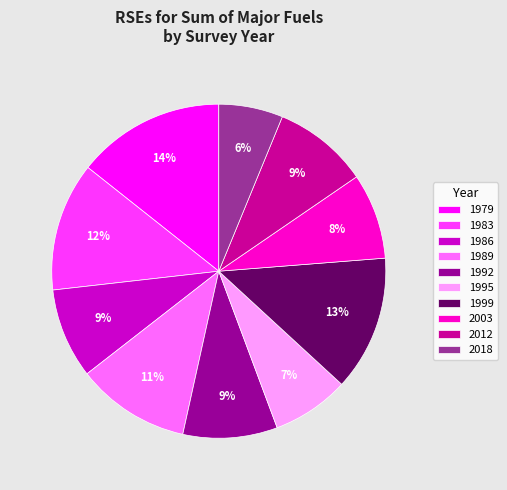

Is there any slice that represents more than half of the pie?

No